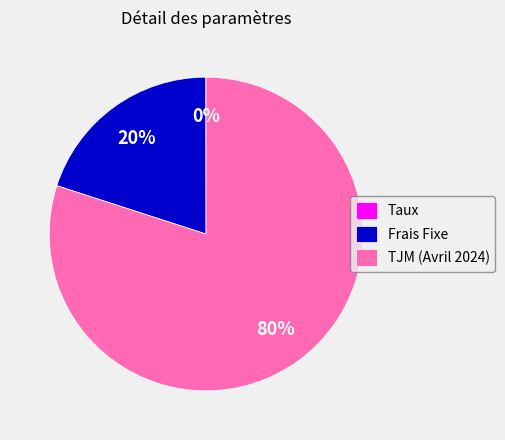

True or false: Frais Fixe accounts for 20% of the total.

True